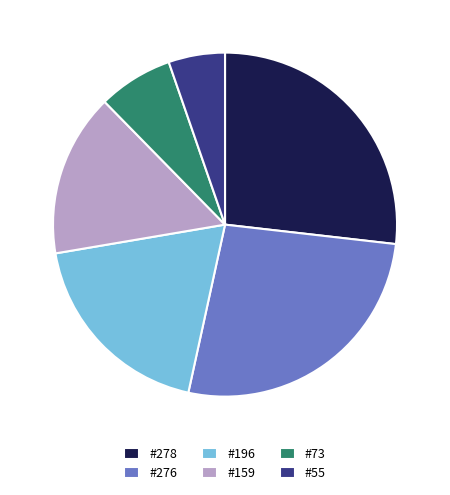

Between #55 and #196, which is larger?

#196